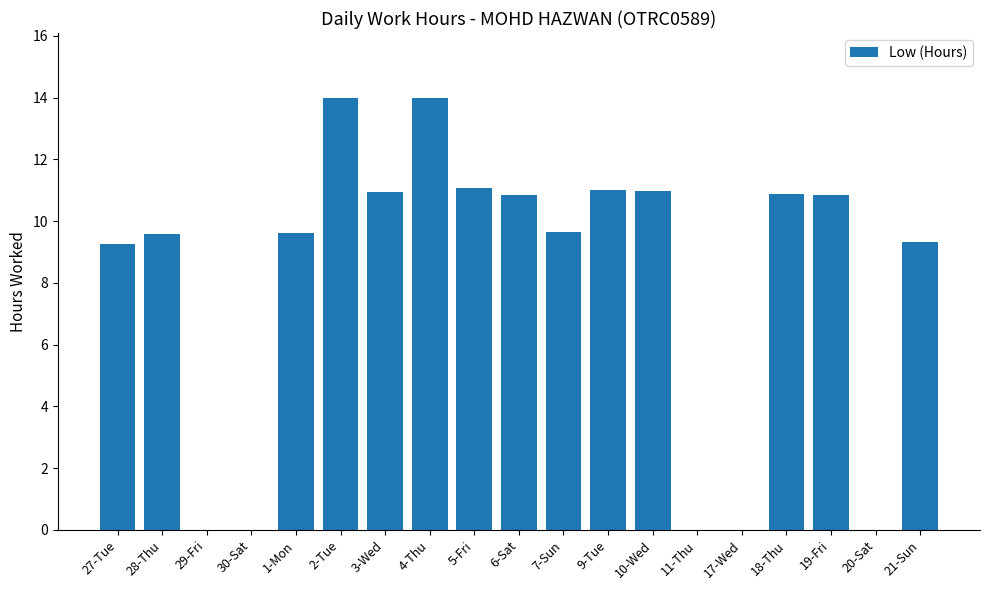

Where does the data first go above 9?

27-Tue